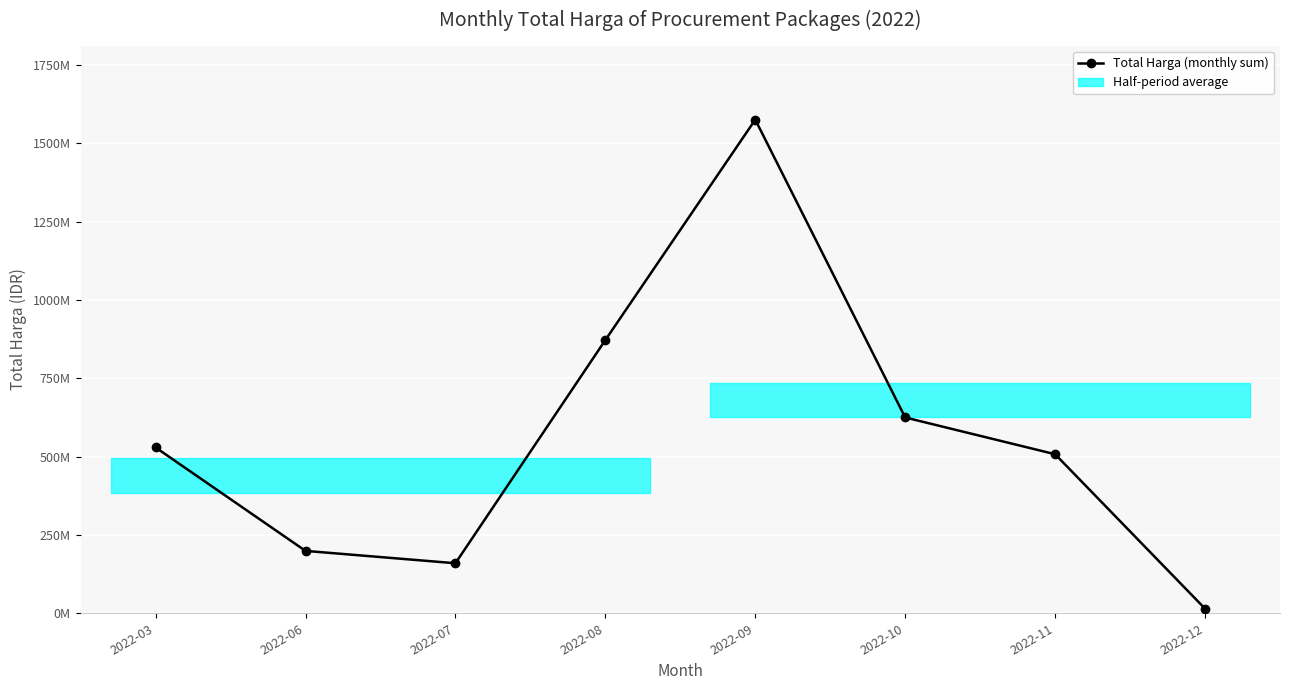

Reading left to right, list all the values displayed in this chart.

529475245	199200000	159750000	872296780	1576159000	625193150	507853000	14750000